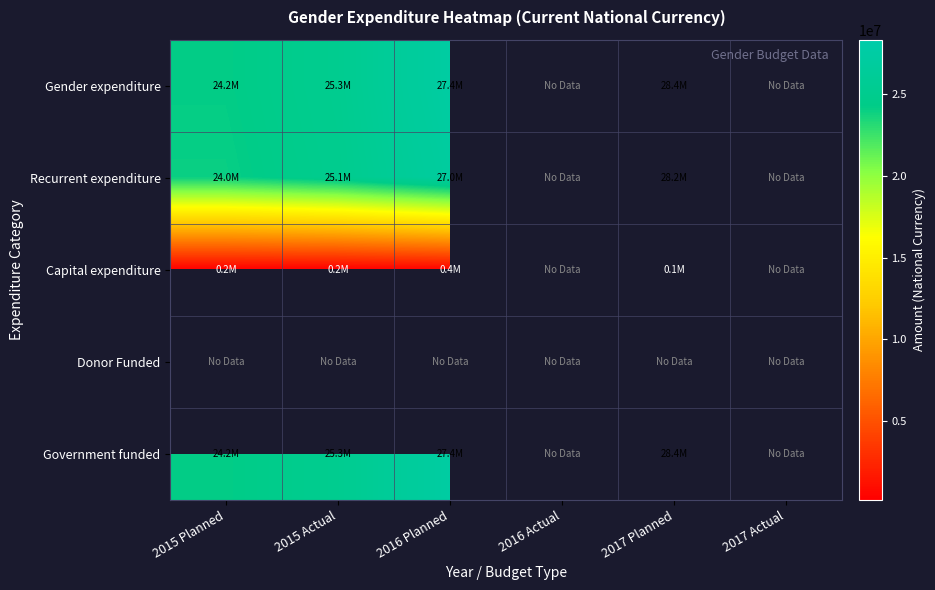

List the series in order of their peak value, lowest first.

Capital expenditure, Donor Funded, Government funded, Recurrent expenditure, Gender expenditure